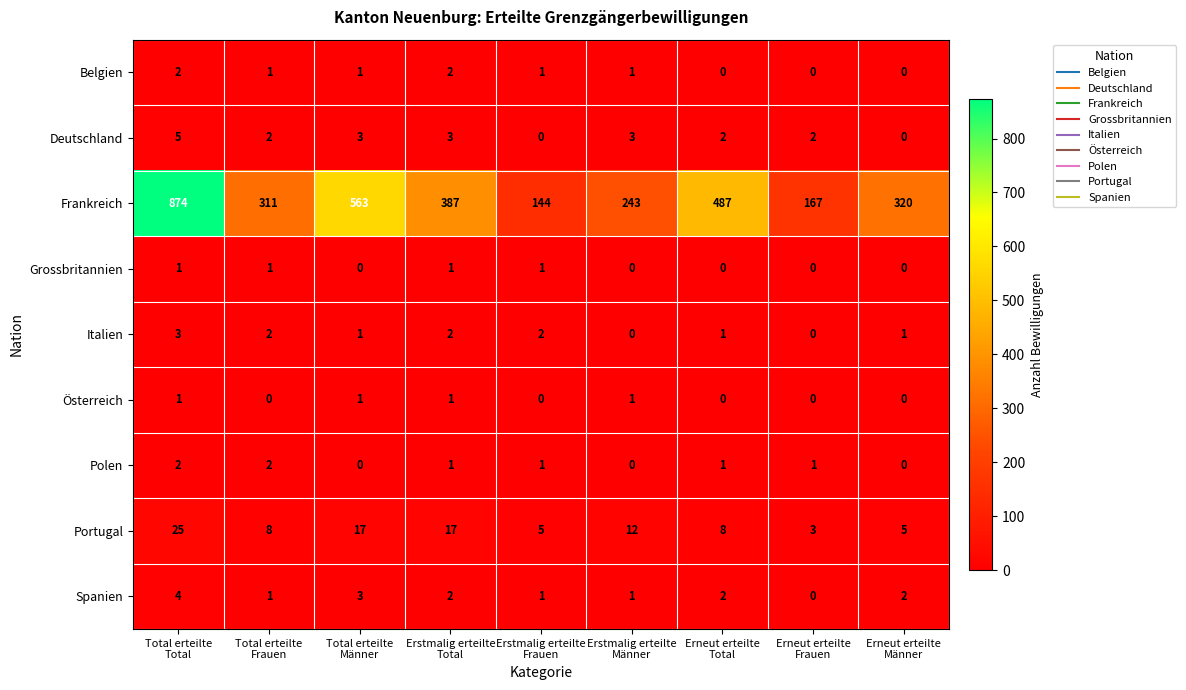

At how many categories does at least one series exceed 856?

1